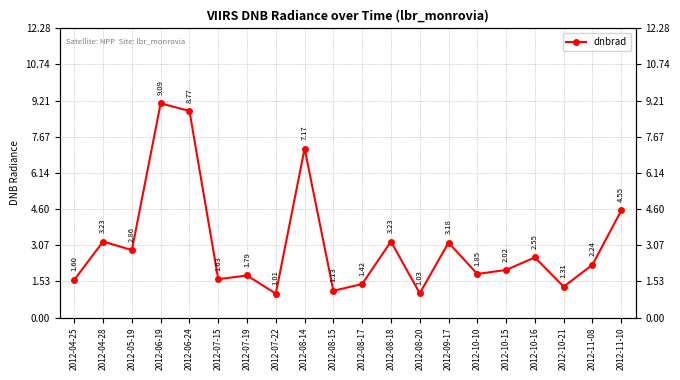

At which label does the data first exceed 2?

2012-04-28